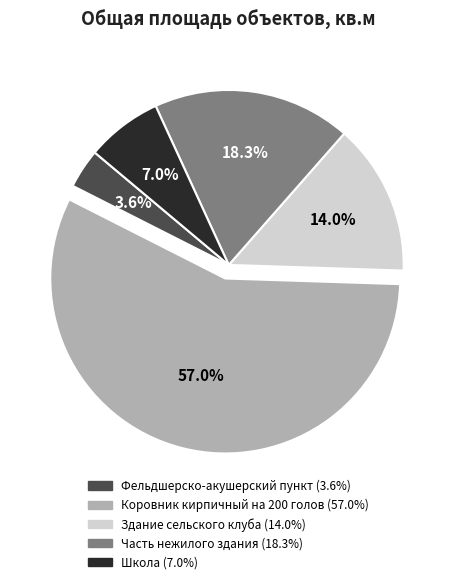

Count the number of slices in the pie.

5